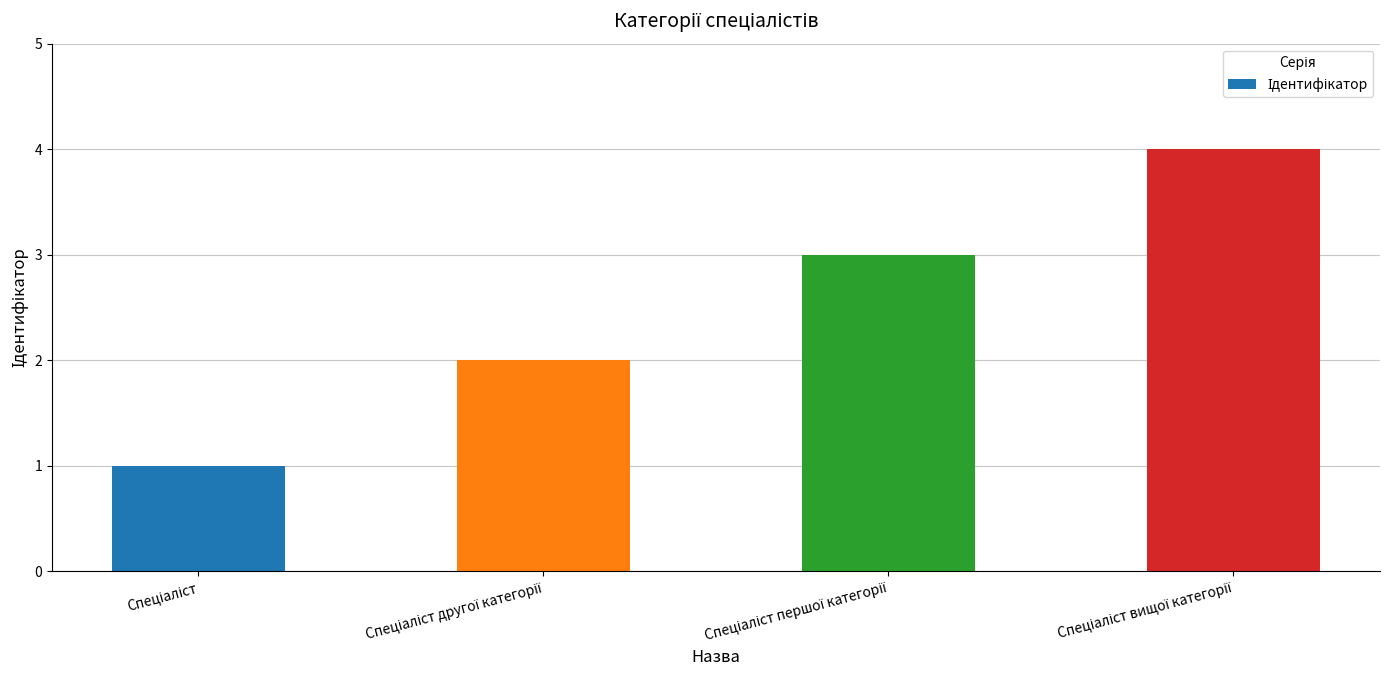

Count the values in the range 2 to 4.

3